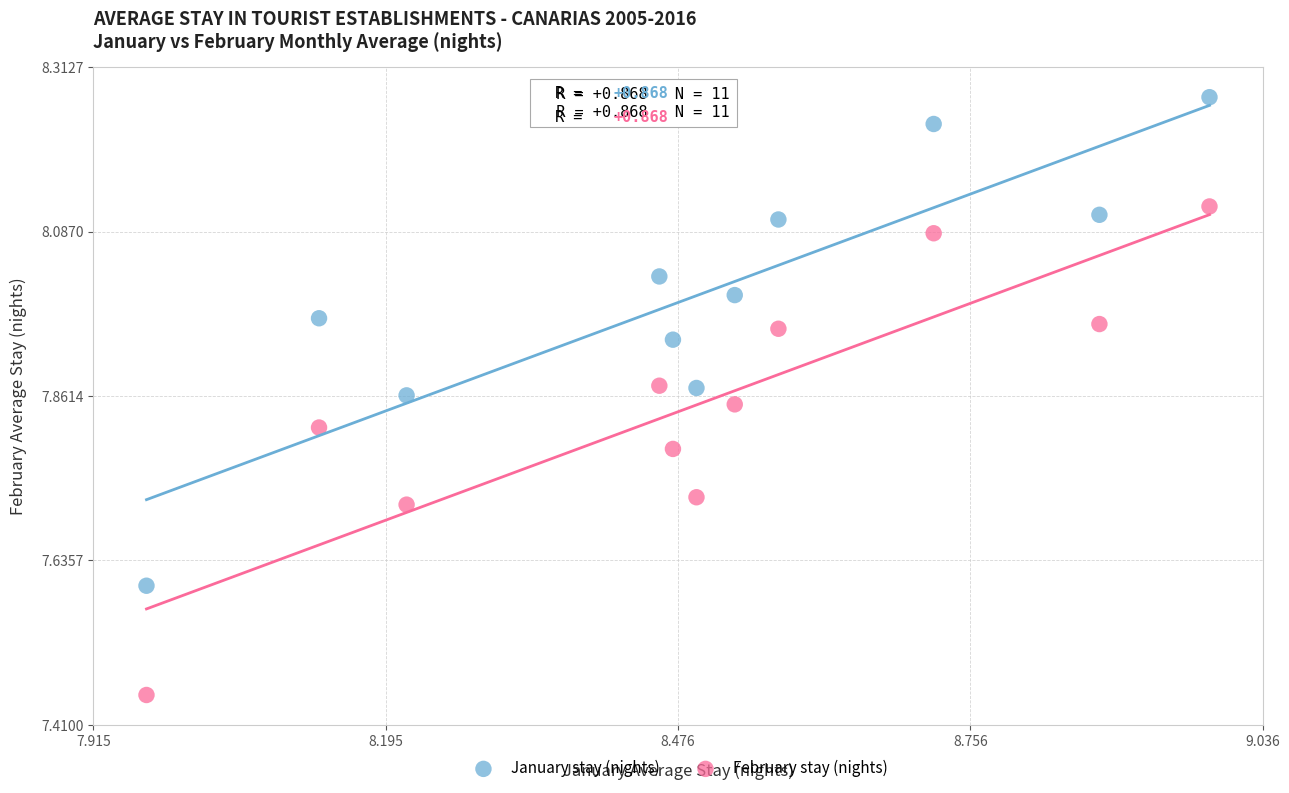

In the January stay (nights) series, what Y value is closest to 7?

7.6